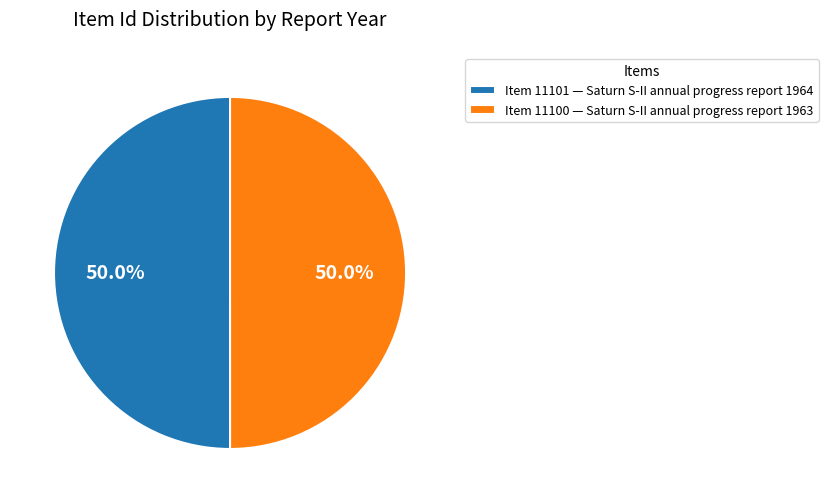

What percentage is NOT represented by Item 11100 — Saturn S-II annual progress report 1963?

50.0%